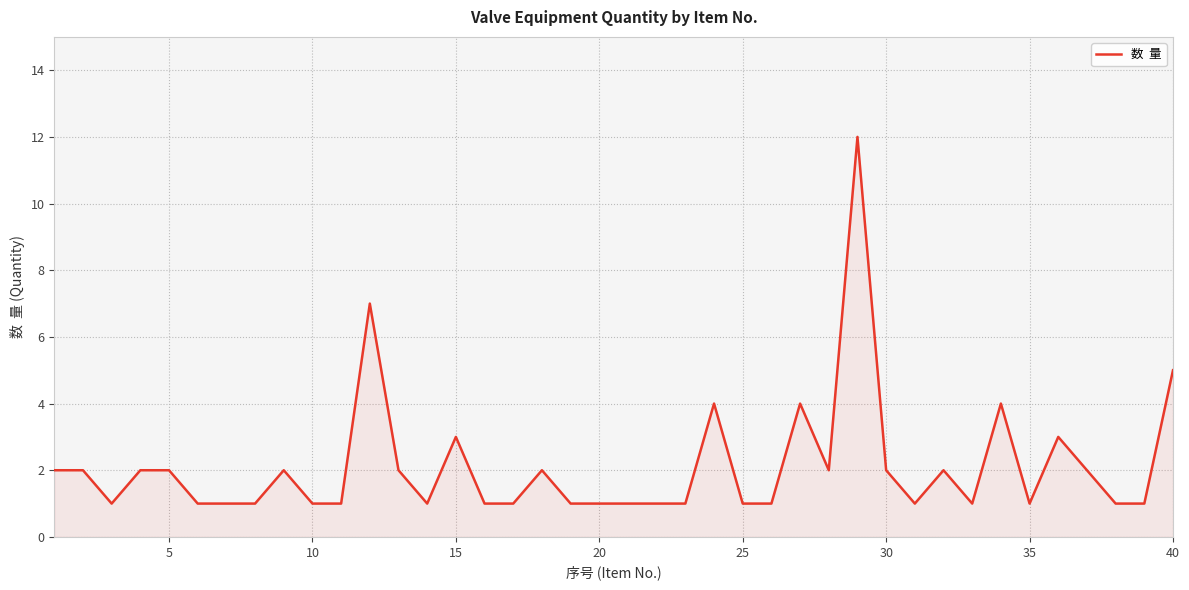

What is the difference between the maximum and minimum values?

11